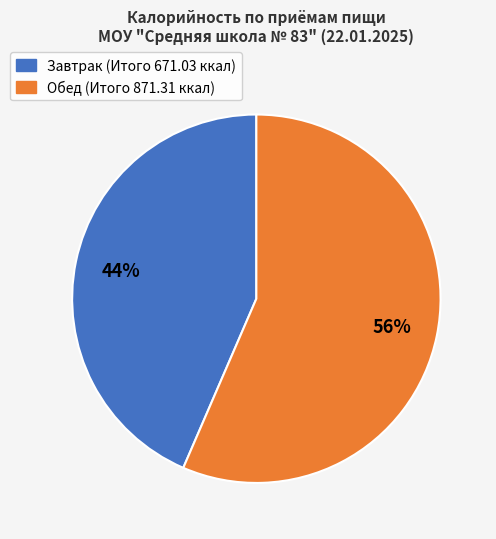

Between Завтрак and Обед, which is larger?

Обед